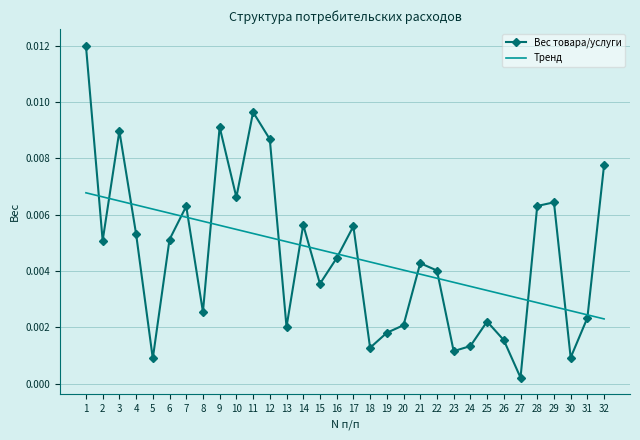

Where is the first local maximum for Вес товара/услуги?

3